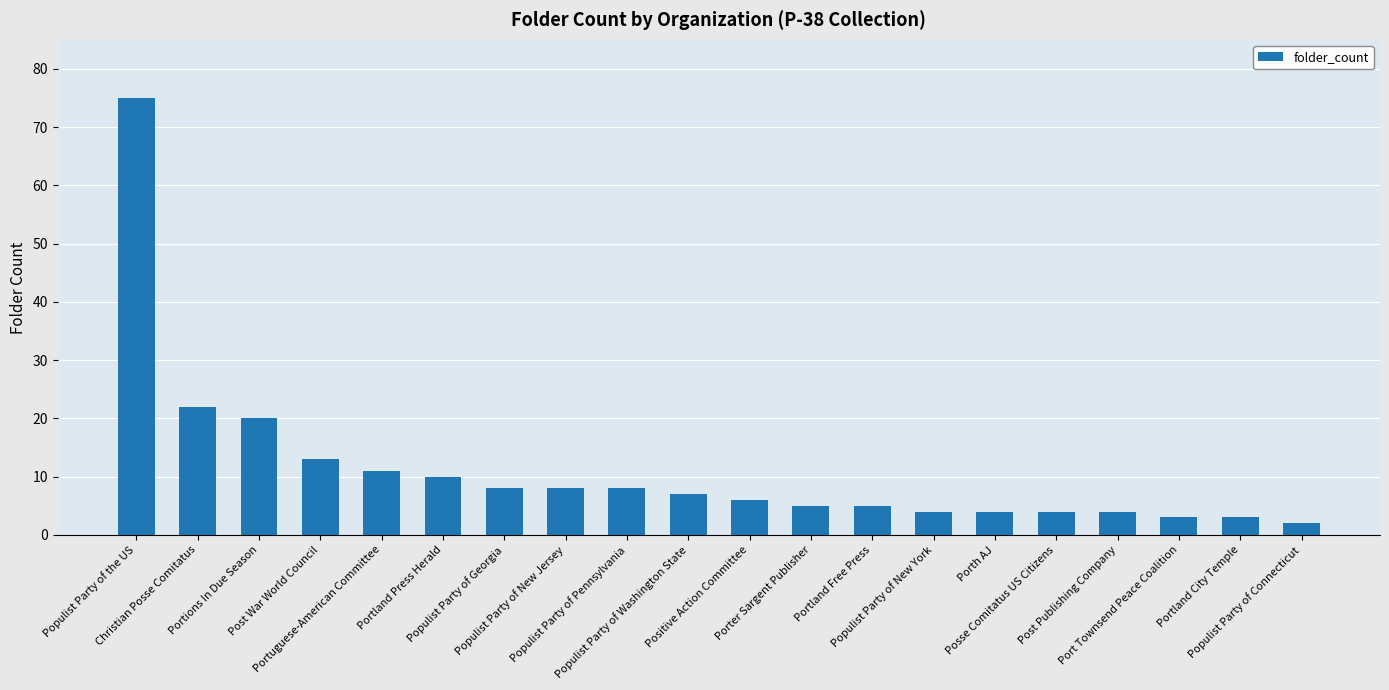

The chart shows a value of 13 at Populist Party of New Jersey. True or false?

False